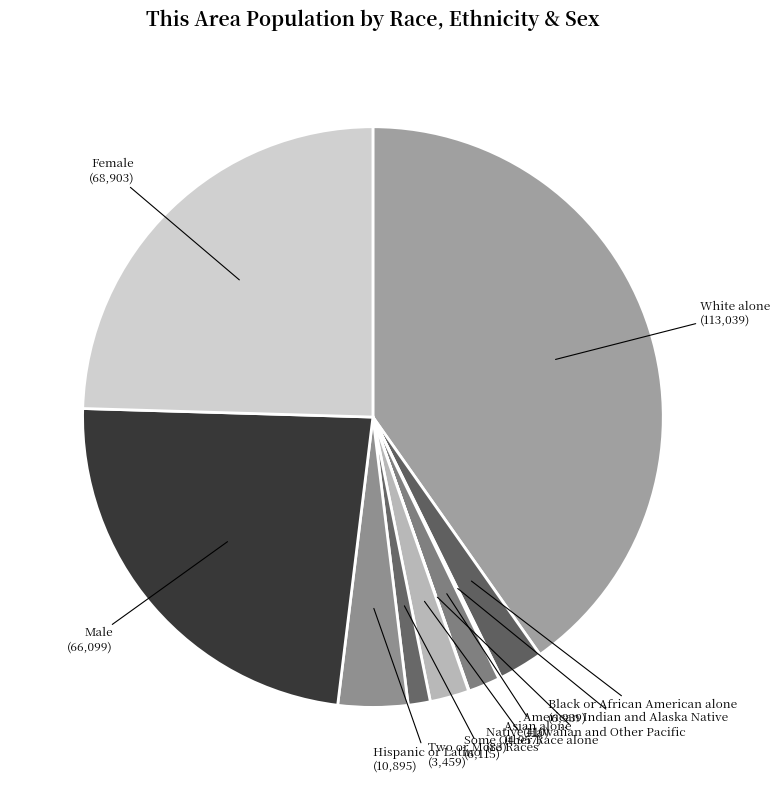

Which has a higher value, White alone or Hispanic or Latino?

White alone